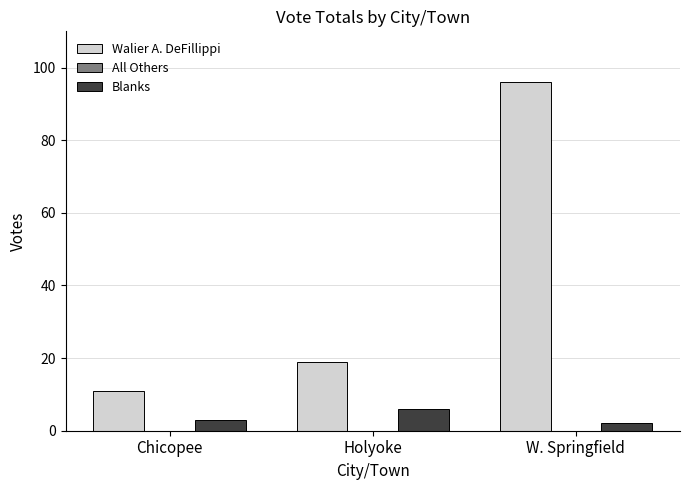

What is the label of the 3rd bar from the right?

Chicopee